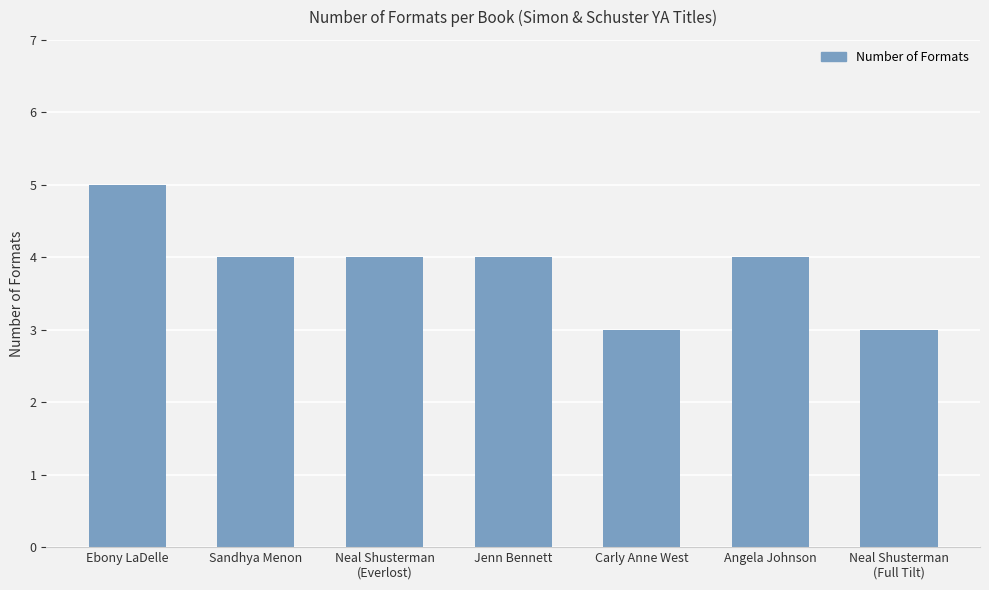

What is the label of the 6th bar from the right?

Sandhya Menon